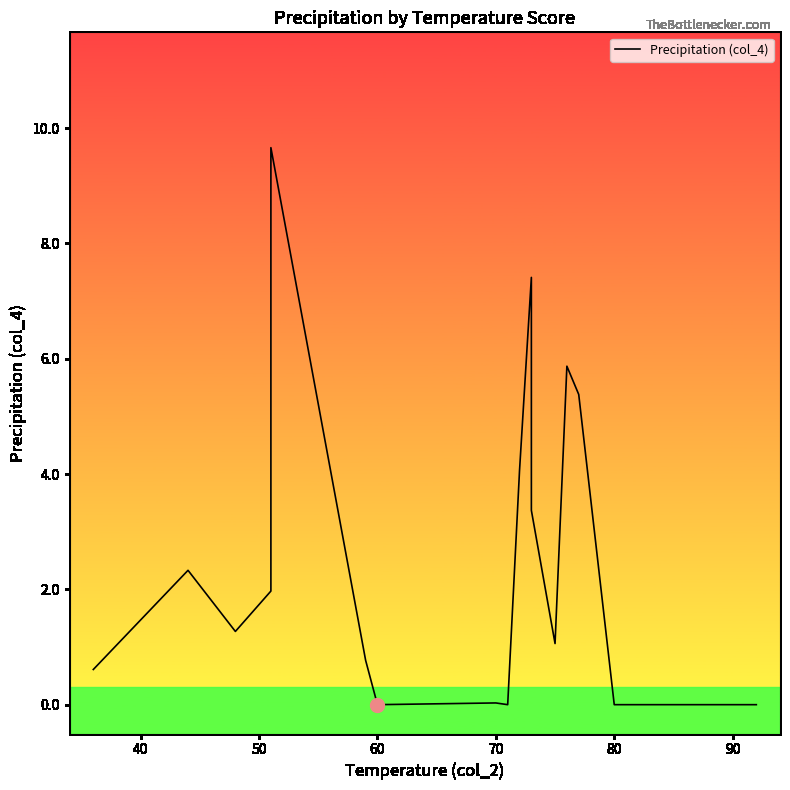

True or false: there are more than 0 points higher than both neighbors.

True